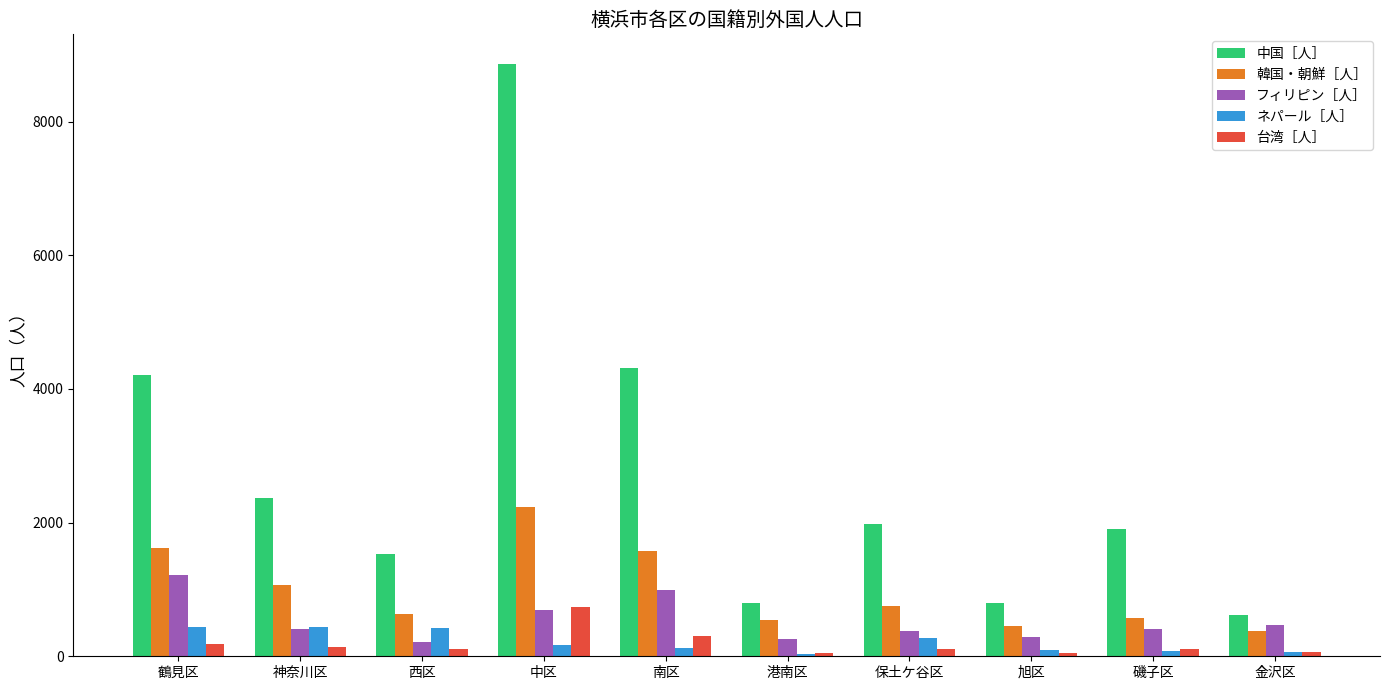

What is the difference between the maximum and second lowest values in the 中国［人］ series?

8069